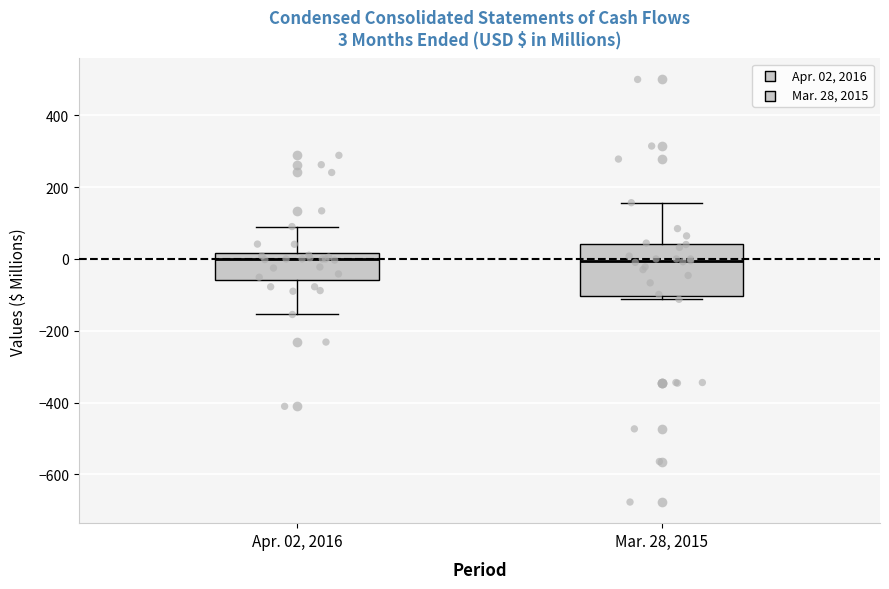

Comparing the boxes themselves (not the whiskers), which one is the tallest?

Mar. 28, 2015